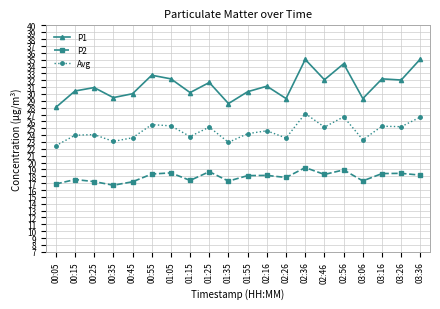

The value of P1 at 03:16 is 32.2. True or false?

True